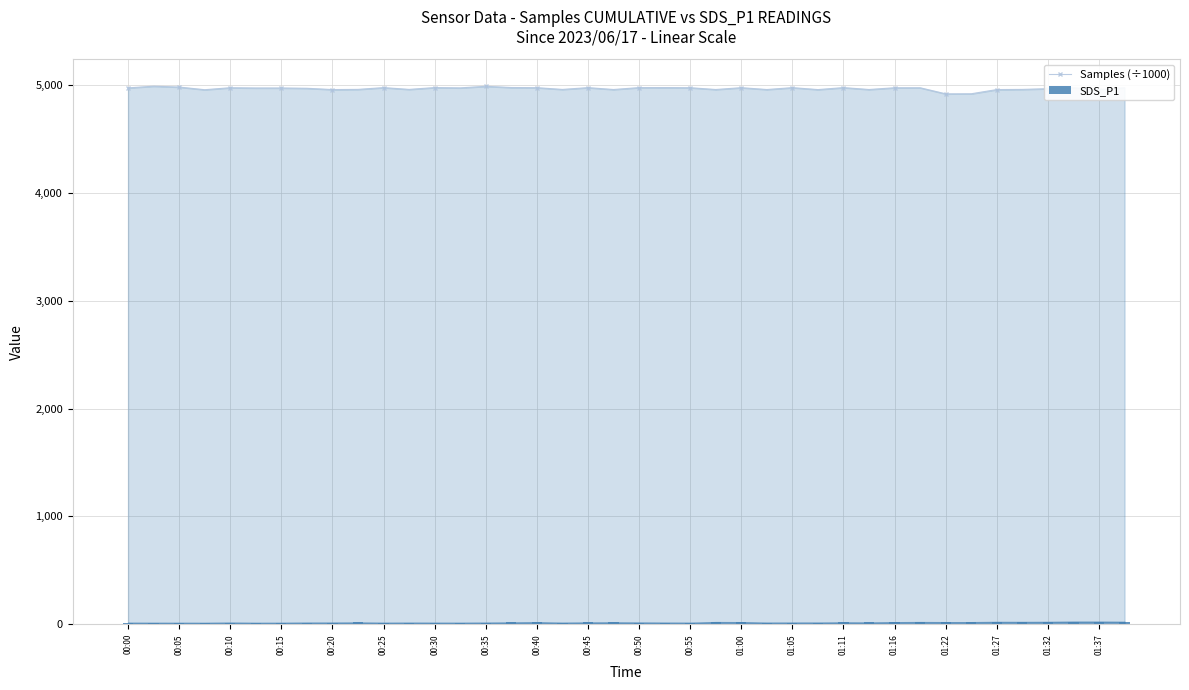

What is the minimum value shown in the chart?

13.4